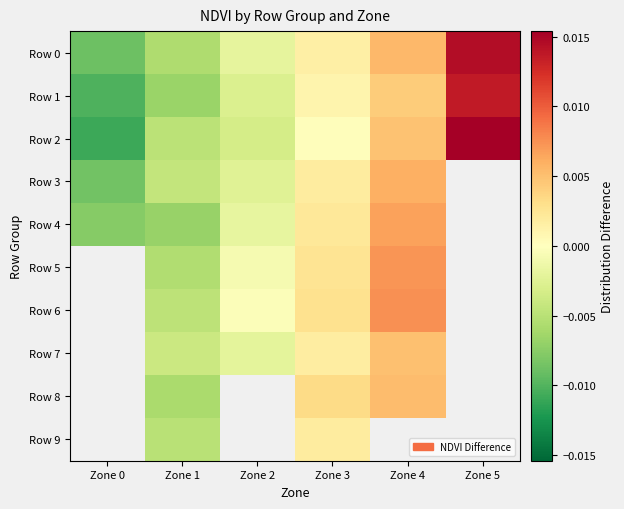

Count the number of categories in the chart.

6